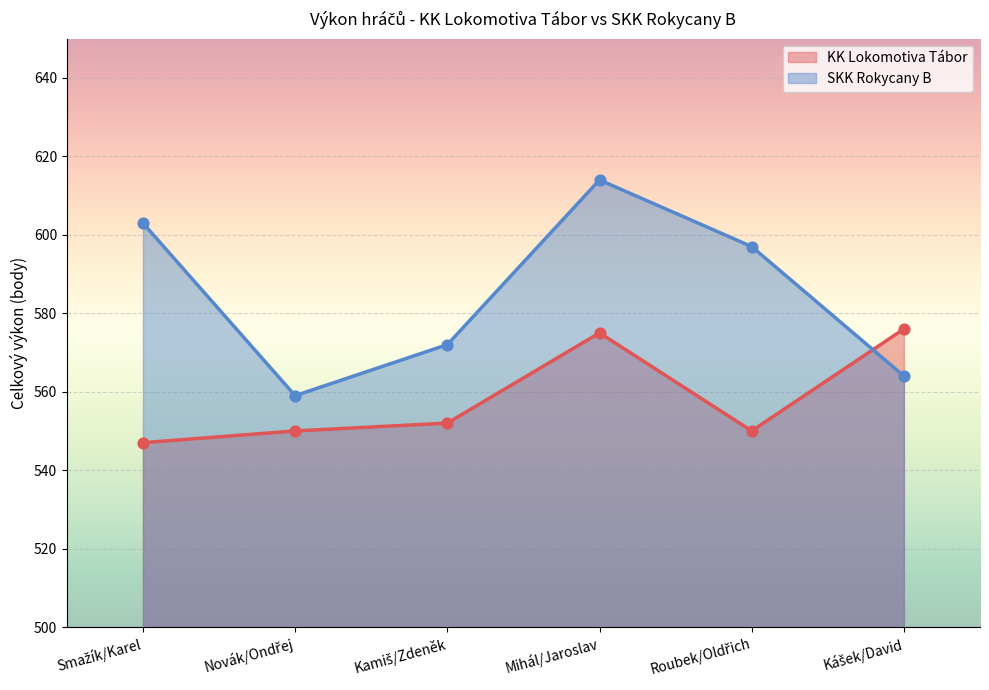

Is the value of SKK Rokycany B at Novák/Ondřej greater than the value of KK Lokomotiva Tábor at Roubek/Oldřich?

Yes